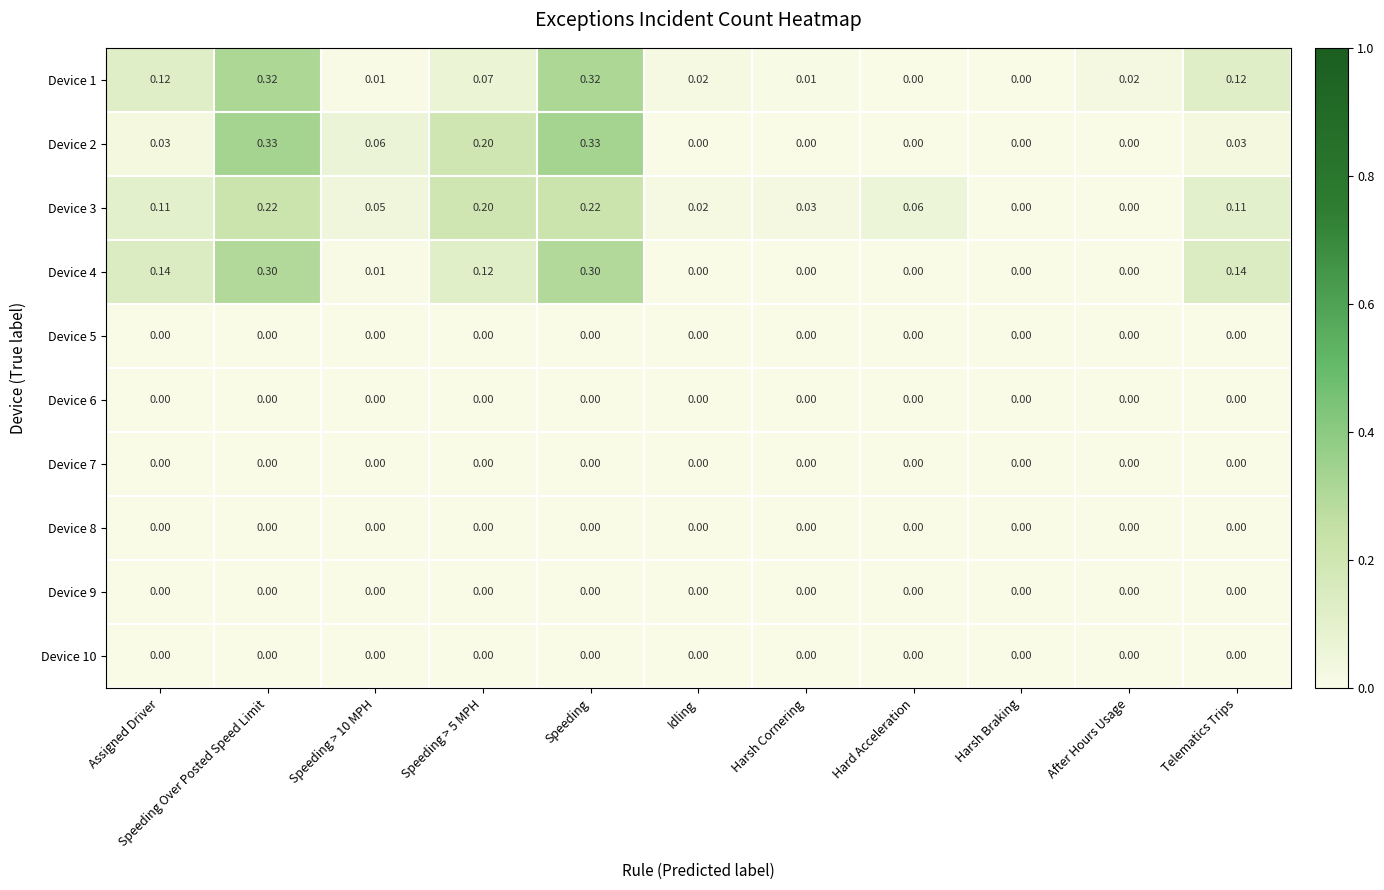

How many values in Device 4 are above zero?

6